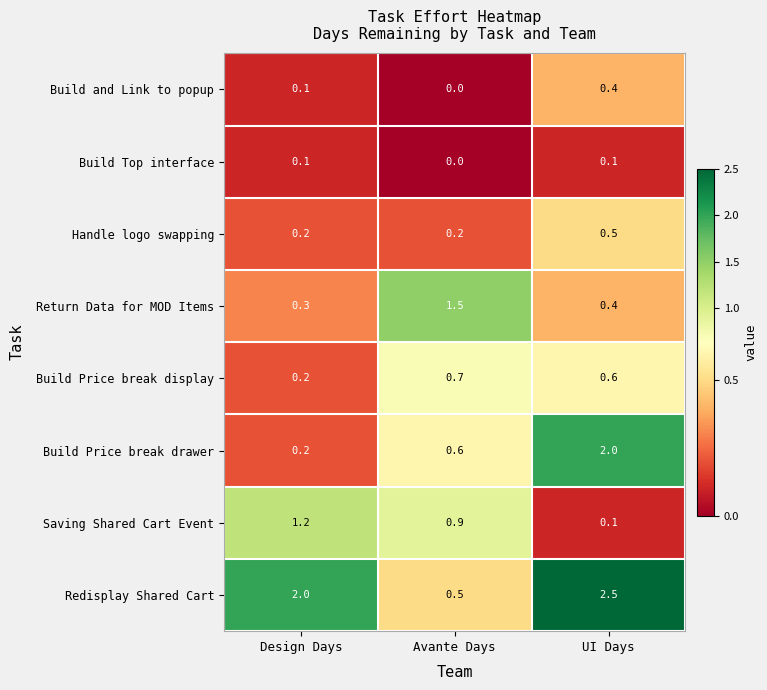

At which category is the sum across all series the highest?

UI Days